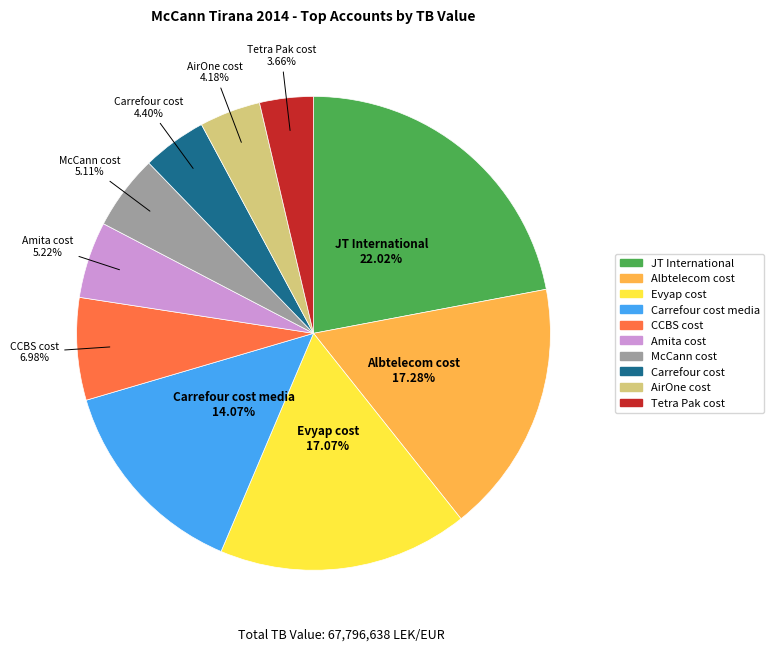

Does any single category account for the majority?

No